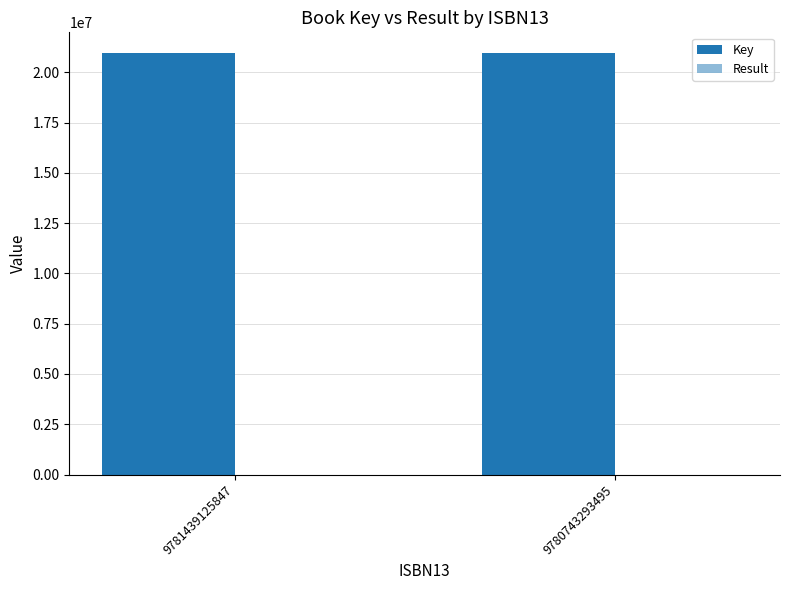

How many groups of bars are there?

2